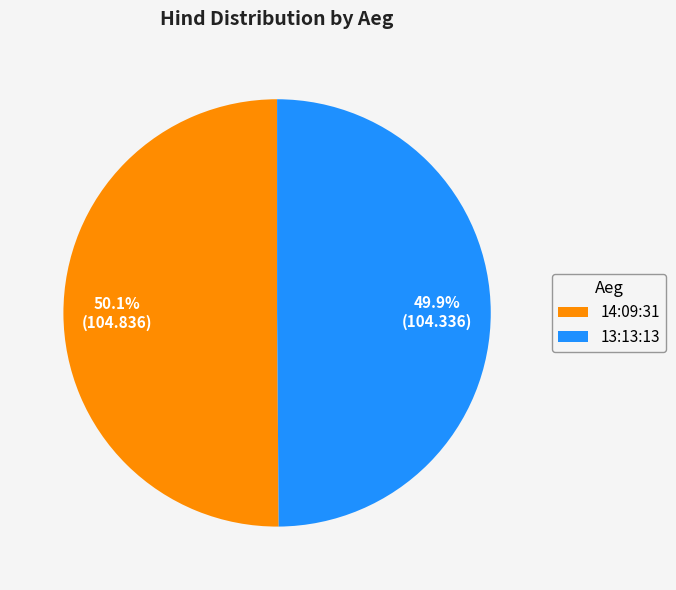

Is there any slice that represents more than half of the pie?

Yes